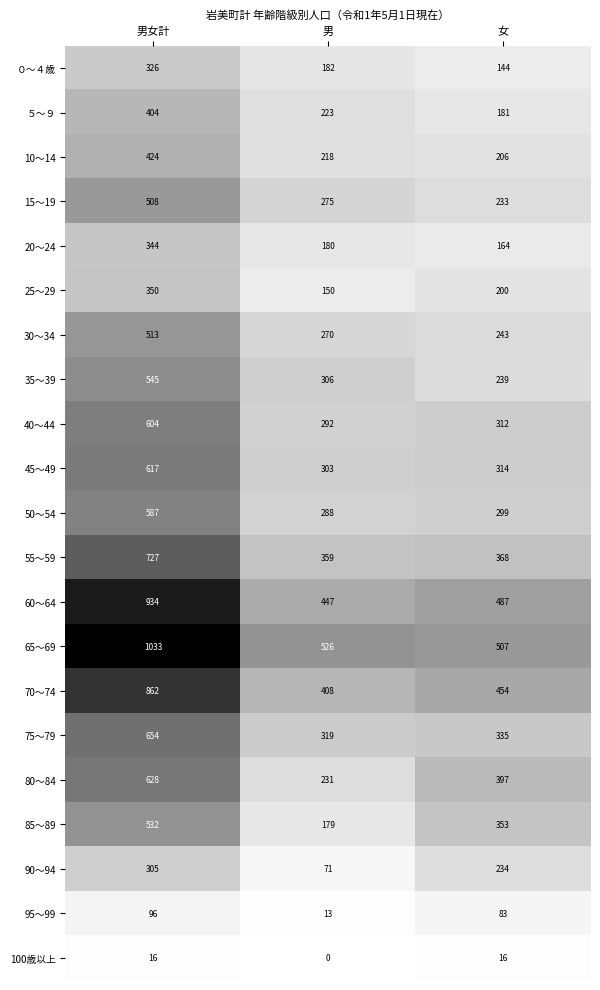

What is the minimum value for 70～74?

408